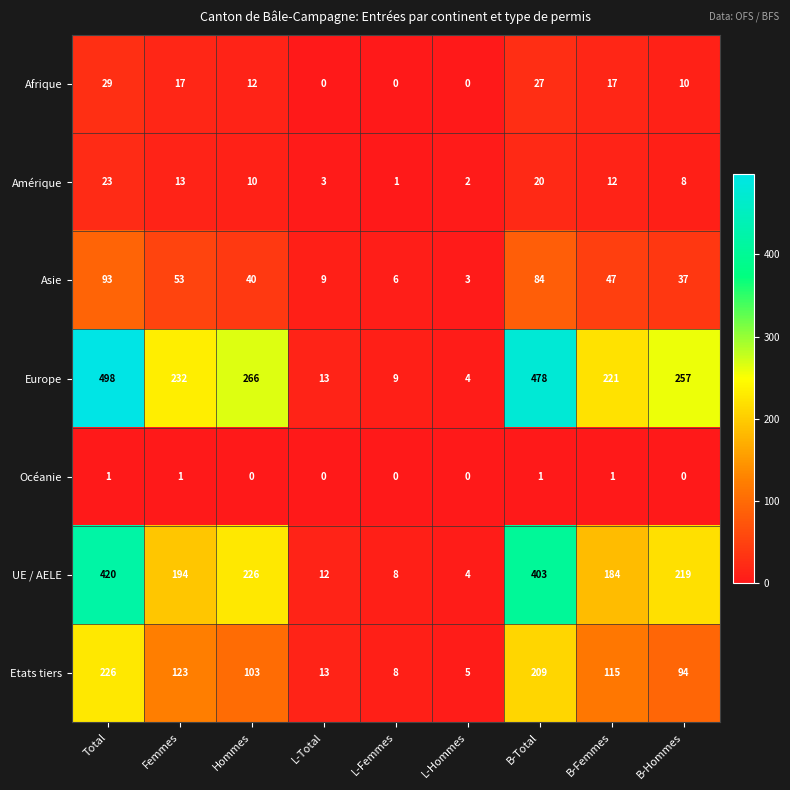

At which label does Afrique first exceed 12?

Total